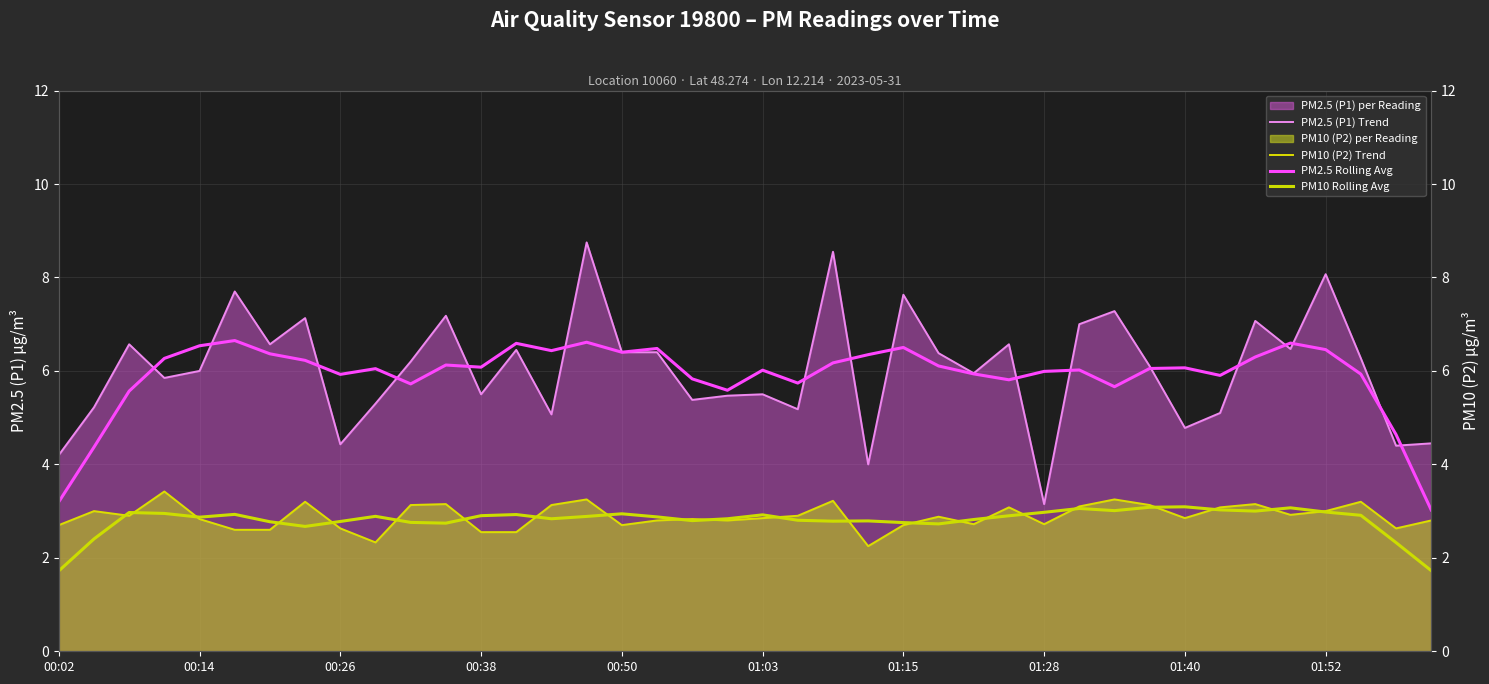

True or false: PM2.5 Rolling Avg has a value of 6.4 at 01:15.

True